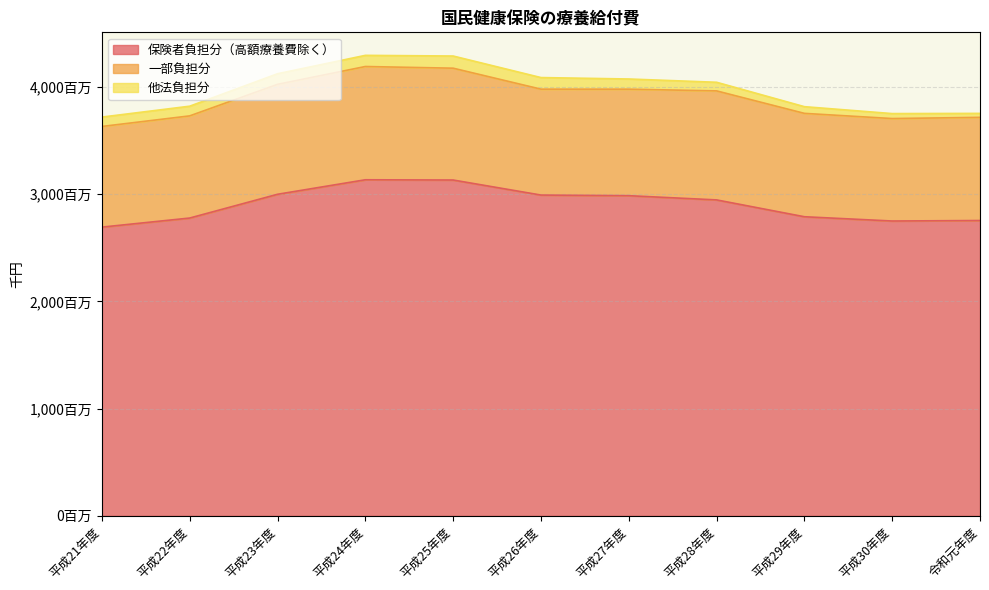

At which label does 一部負担分 first exceed 988058?

平成23年度